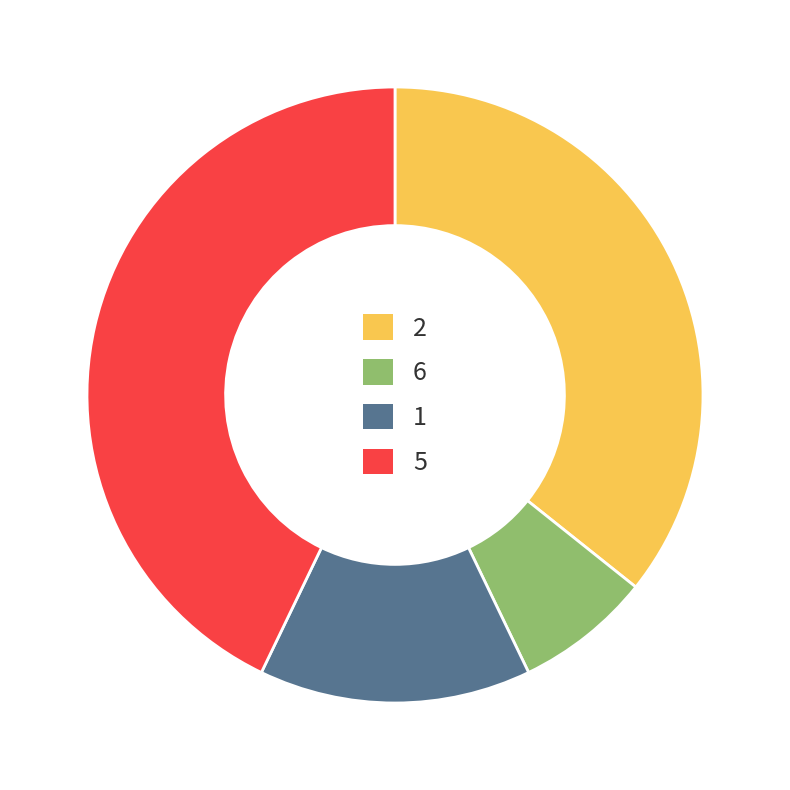

Which has a higher value, 1 or 5?

5